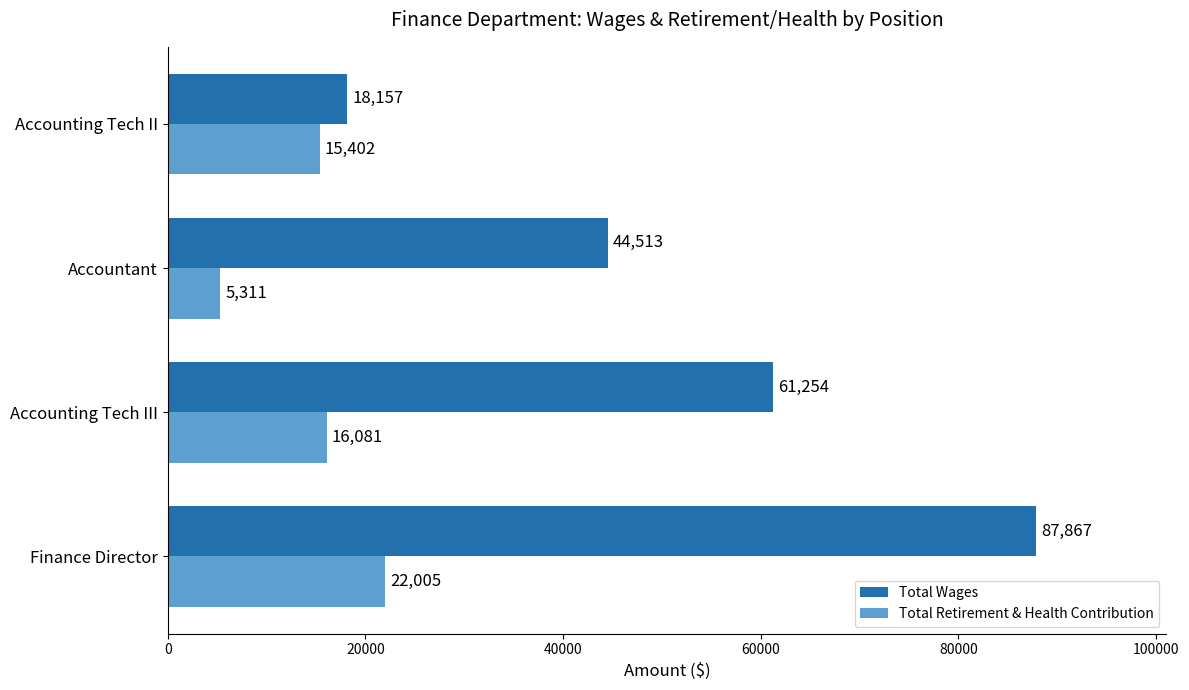

How many series are shown in this chart?

2